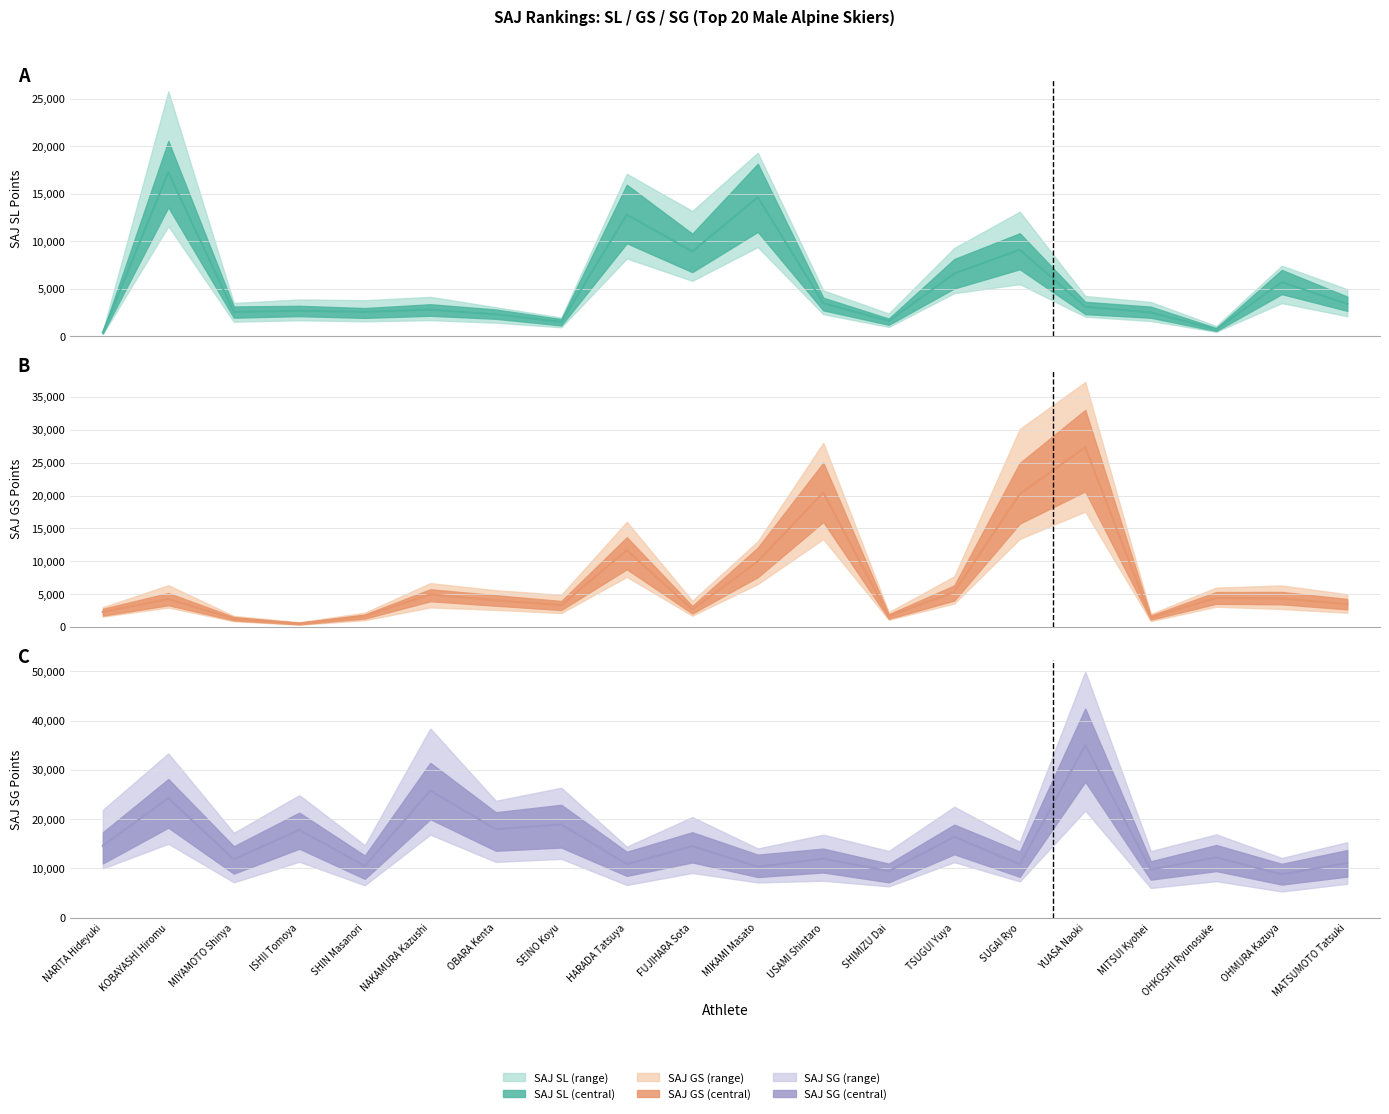

Does the chart have visible grid lines?

Yes